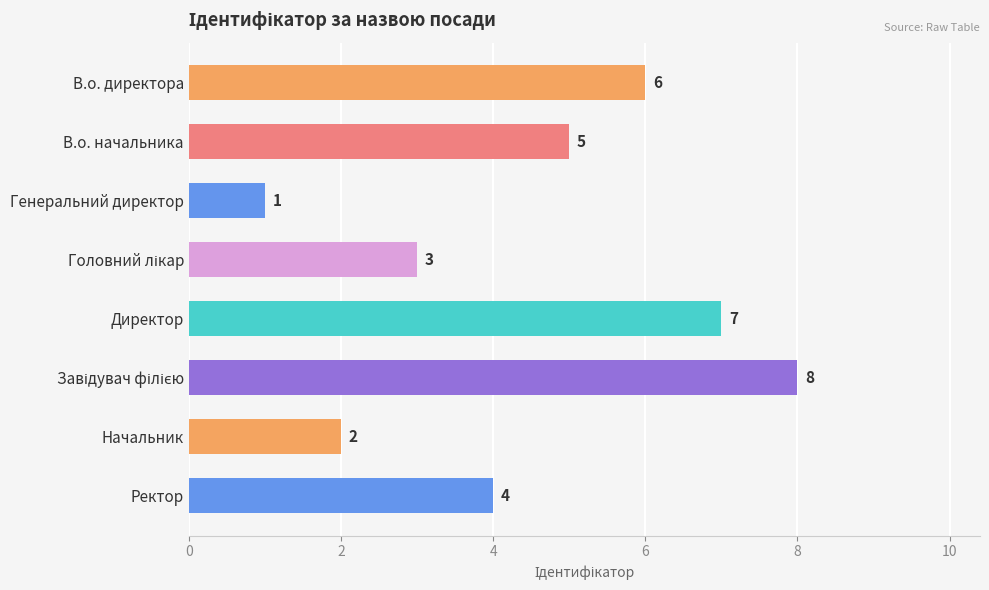

The value at Директор is 7. True or false?

True